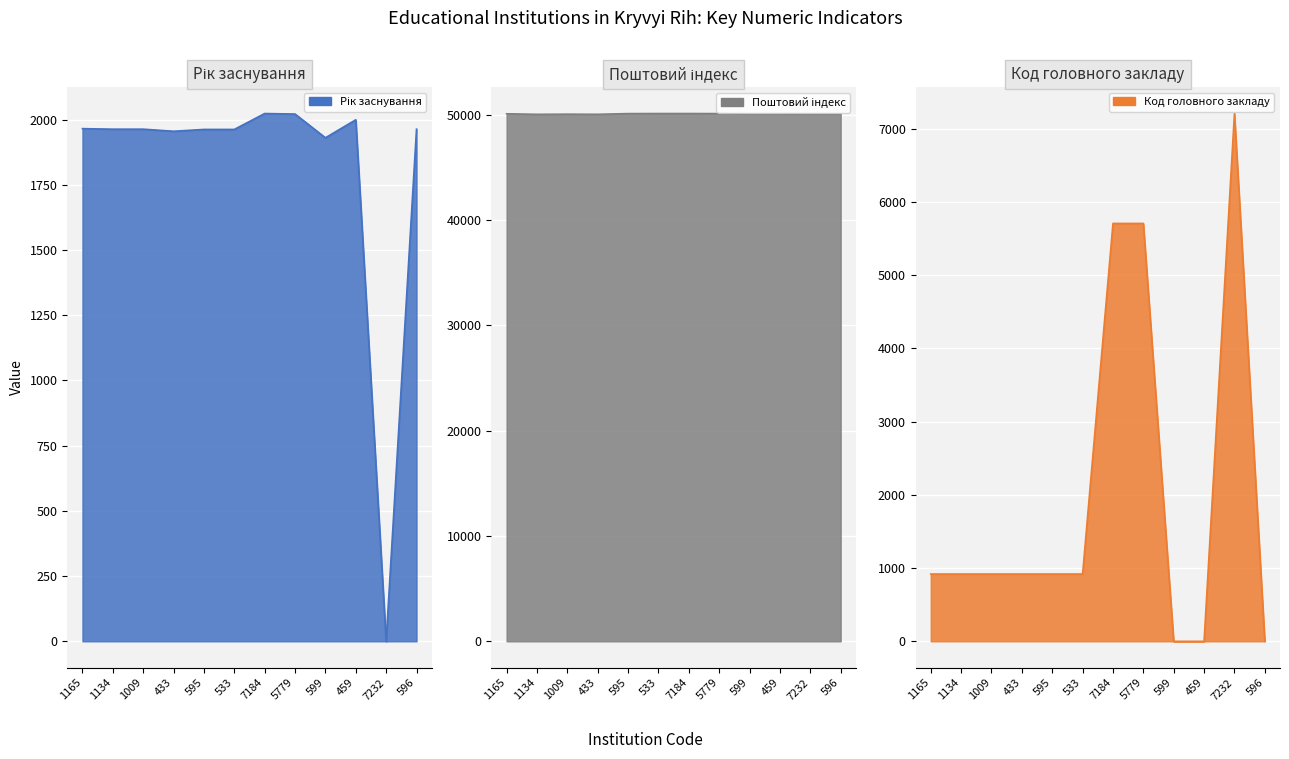

What is the label of the 7th point from the left?

7184